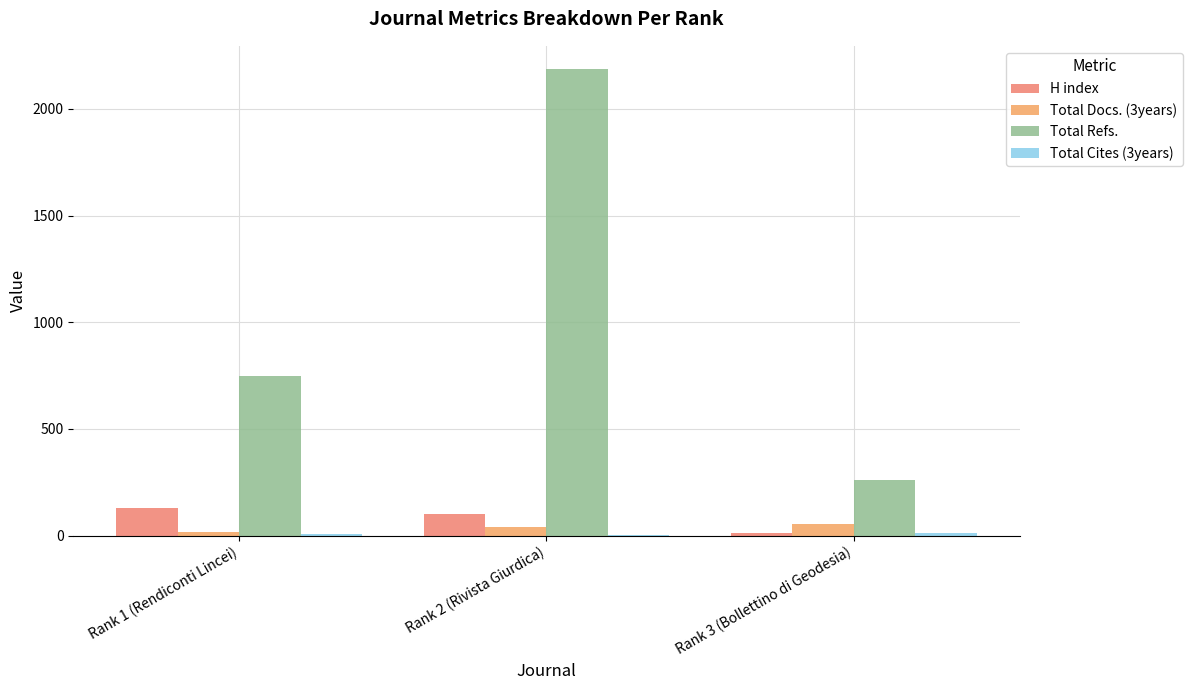

Which series changed the most between Rank 1 (Rendiconti Lincei) and Rank 3 (Bollettino di Geodesia)?

Total Refs.